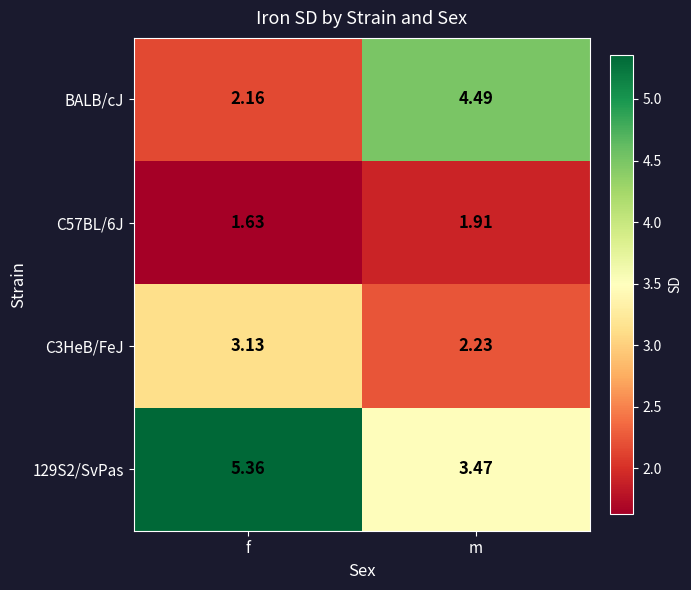

Rank the series by their average value, from highest to lowest.

129S2/SvPas, BALB/cJ, C3HeB/FeJ, C57BL/6J